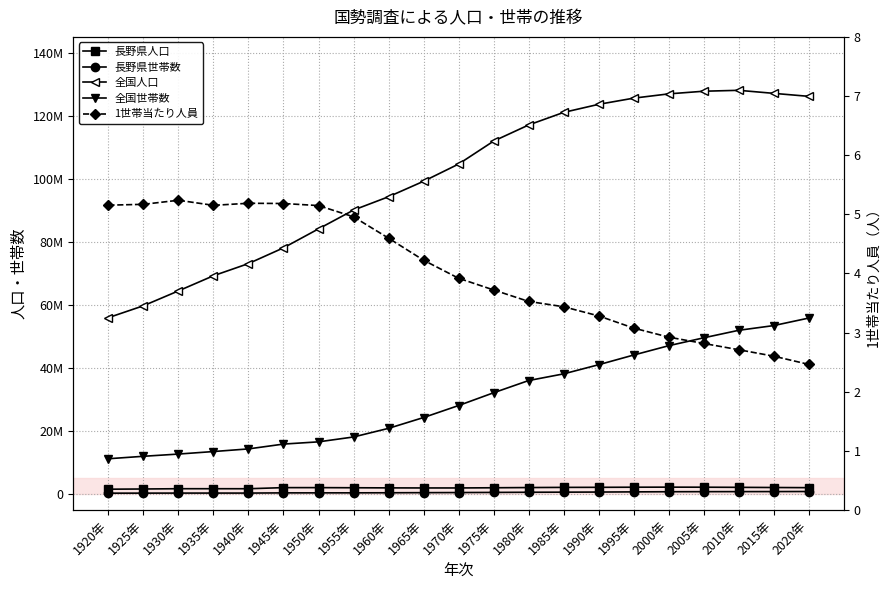

What is the label of the 5th point from the right?

2000年